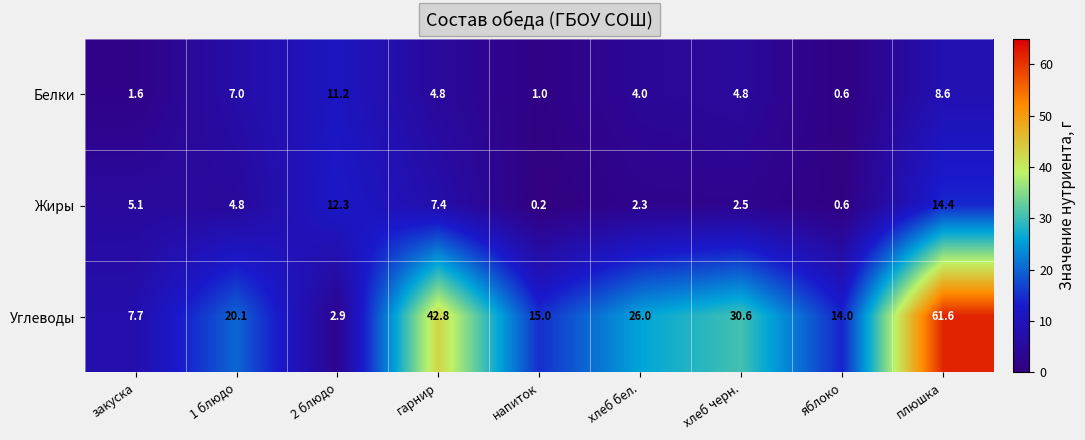

What is the smallest value displayed?

0.2